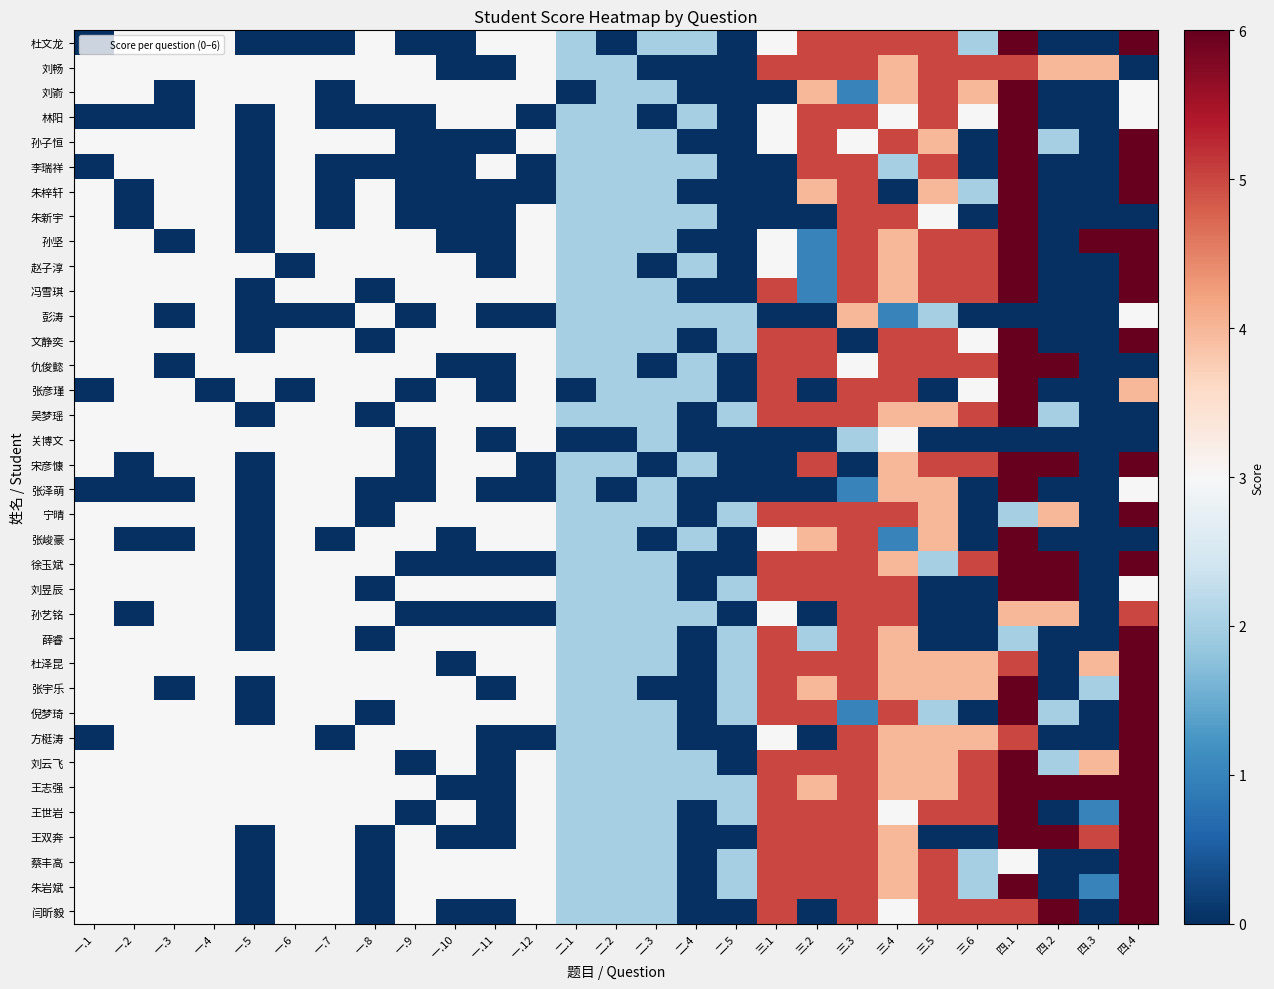

Reading left to right, extract all data points from this chart.

杜文龙: 一.1=0	一.2=3	一.3=3	一.4=3	一.5=0	一.6=0	一.7=0	一.8=3	一.9=0	一.10=0	一.11=3	一.12=3	二.1=2	二.2=0	二.3=2	二.4=2	二.5=0	三.1=3	三.2=5	三.3=5	三.4=5	三.5=5	三.6=2	四.1=6	四.2=0	四.3=0	四.4=6
刘畅: 一.1=3	一.2=3	一.3=3	一.4=3	一.5=3	一.6=3	一.7=3	一.8=3	一.9=3	一.10=0	一.11=0	一.12=3	二.1=2	二.2=2	二.3=0	二.4=0	二.5=0	三.1=5	三.2=5	三.3=5	三.4=4	三.5=5	三.6=5	四.1=5	四.2=4	四.3=4	四.4=0
刘嵛: 一.1=3	一.2=3	一.3=0	一.4=3	一.5=3	一.6=3	一.7=0	一.8=3	一.9=3	一.10=3	一.11=3	一.12=3	二.1=0	二.2=2	二.3=2	二.4=0	二.5=0	三.1=0	三.2=4	三.3=1	三.4=4	三.5=5	三.6=4	四.1=6	四.2=0	四.3=0	四.4=3
林阳: 一.1=0	一.2=0	一.3=0	一.4=3	一.5=0	一.6=3	一.7=0	一.8=0	一.9=0	一.10=3	一.11=3	一.12=0	二.1=2	二.2=2	二.3=0	二.4=2	二.5=0	三.1=3	三.2=5	三.3=5	三.4=3	三.5=5	三.6=3	四.1=6	四.2=0	四.3=0	四.4=3
孙子恒: 一.1=3	一.2=3	一.3=3	一.4=3	一.5=0	一.6=3	一.7=3	一.8=3	一.9=0	一.10=0	一.11=0	一.12=3	二.1=2	二.2=2	二.3=2	二.4=0	二.5=0	三.1=3	三.2=5	三.3=3	三.4=5	三.5=4	三.6=0	四.1=6	四.2=2	四.3=0	四.4=6
李瑞祥: 一.1=0	一.2=3	一.3=3	一.4=3	一.5=0	一.6=3	一.7=0	一.8=0	一.9=0	一.10=0	一.11=3	一.12=0	二.1=2	二.2=2	二.3=2	二.4=2	二.5=0	三.1=0	三.2=5	三.3=5	三.4=2	三.5=5	三.6=0	四.1=6	四.2=0	四.3=0	四.4=6
朱梓轩: 一.1=3	一.2=0	一.3=3	一.4=3	一.5=0	一.6=3	一.7=0	一.8=3	一.9=0	一.10=0	一.11=0	一.12=0	二.1=2	二.2=2	二.3=2	二.4=0	二.5=0	三.1=0	三.2=4	三.3=5	三.4=0	三.5=4	三.6=2	四.1=6	四.2=0	四.3=0	四.4=6
朱新宇: 一.1=3	一.2=0	一.3=3	一.4=3	一.5=0	一.6=3	一.7=0	一.8=3	一.9=0	一.10=0	一.11=0	一.12=3	二.1=2	二.2=2	二.3=2	二.4=2	二.5=0	三.1=0	三.2=0	三.3=5	三.4=5	三.5=3	三.6=0	四.1=6	四.2=0	四.3=0	四.4=0
孙坚: 一.1=3	一.2=3	一.3=0	一.4=3	一.5=0	一.6=3	一.7=3	一.8=3	一.9=3	一.10=0	一.11=0	一.12=3	二.1=2	二.2=2	二.3=2	二.4=0	二.5=0	三.1=3	三.2=1	三.3=5	三.4=4	三.5=5	三.6=5	四.1=6	四.2=0	四.3=6	四.4=6
赵子淳: 一.1=3	一.2=3	一.3=3	一.4=3	一.5=3	一.6=0	一.7=3	一.8=3	一.9=3	一.10=3	一.11=0	一.12=3	二.1=2	二.2=2	二.3=0	二.4=2	二.5=0	三.1=3	三.2=1	三.3=5	三.4=4	三.5=5	三.6=5	四.1=6	四.2=0	四.3=0	四.4=6
冯雪琪: 一.1=3	一.2=3	一.3=3	一.4=3	一.5=0	一.6=3	一.7=3	一.8=0	一.9=3	一.10=3	一.11=3	一.12=3	二.1=2	二.2=2	二.3=2	二.4=0	二.5=0	三.1=5	三.2=1	三.3=5	三.4=4	三.5=5	三.6=5	四.1=6	四.2=0	四.3=0	四.4=6
彭涛: 一.1=3	一.2=3	一.3=0	一.4=3	一.5=0	一.6=0	一.7=0	一.8=3	一.9=0	一.10=3	一.11=0	一.12=0	二.1=2	二.2=2	二.3=2	二.4=2	二.5=2	三.1=0	三.2=0	三.3=4	三.4=1	三.5=2	三.6=0	四.1=0	四.2=0	四.3=0	四.4=3
文静奕: 一.1=3	一.2=3	一.3=3	一.4=3	一.5=0	一.6=3	一.7=3	一.8=0	一.9=3	一.10=3	一.11=3	一.12=3	二.1=2	二.2=2	二.3=2	二.4=0	二.5=2	三.1=5	三.2=5	三.3=0	三.4=5	三.5=5	三.6=3	四.1=6	四.2=0	四.3=0	四.4=6
仇俊懿: 一.1=3	一.2=3	一.3=0	一.4=3	一.5=3	一.6=3	一.7=3	一.8=3	一.9=3	一.10=0	一.11=0	一.12=3	二.1=2	二.2=2	二.3=0	二.4=2	二.5=0	三.1=5	三.2=5	三.3=3	三.4=5	三.5=5	三.6=5	四.1=6	四.2=6	四.3=0	四.4=0
张彦瑾: 一.1=0	一.2=3	一.3=3	一.4=0	一.5=3	一.6=0	一.7=3	一.8=3	一.9=0	一.10=3	一.11=0	一.12=3	二.1=0	二.2=2	二.3=2	二.4=2	二.5=0	三.1=5	三.2=0	三.3=5	三.4=5	三.5=0	三.6=3	四.1=6	四.2=0	四.3=0	四.4=4
吴梦瑶: 一.1=3	一.2=3	一.3=3	一.4=3	一.5=0	一.6=3	一.7=3	一.8=0	一.9=3	一.10=3	一.11=3	一.12=3	二.1=2	二.2=2	二.3=2	二.4=0	二.5=2	三.1=5	三.2=5	三.3=5	三.4=4	三.5=4	三.6=5	四.1=6	四.2=2	四.3=0	四.4=0
关博文: 一.1=3	一.2=3	一.3=3	一.4=3	一.5=3	一.6=3	一.7=3	一.8=3	一.9=0	一.10=3	一.11=0	一.12=3	二.1=0	二.2=0	二.3=2	二.4=0	二.5=0	三.1=0	三.2=0	三.3=2	三.4=3	三.5=0	三.6=0	四.1=0	四.2=0	四.3=0	四.4=0
宋彦慷: 一.1=3	一.2=0	一.3=3	一.4=3	一.5=0	一.6=3	一.7=3	一.8=3	一.9=0	一.10=3	一.11=3	一.12=0	二.1=2	二.2=2	二.3=0	二.4=2	二.5=0	三.1=0	三.2=5	三.3=0	三.4=4	三.5=5	三.6=5	四.1=6	四.2=6	四.3=0	四.4=6
张泽萌: 一.1=0	一.2=0	一.3=0	一.4=3	一.5=0	一.6=3	一.7=3	一.8=0	一.9=0	一.10=3	一.11=0	一.12=0	二.1=2	二.2=0	二.3=2	二.4=0	二.5=0	三.1=0	三.2=0	三.3=1	三.4=4	三.5=4	三.6=0	四.1=6	四.2=0	四.3=0	四.4=3
宁晴: 一.1=3	一.2=3	一.3=3	一.4=3	一.5=0	一.6=3	一.7=3	一.8=0	一.9=3	一.10=3	一.11=3	一.12=3	二.1=2	二.2=2	二.3=2	二.4=0	二.5=2	三.1=5	三.2=5	三.3=5	三.4=5	三.5=4	三.6=0	四.1=2	四.2=4	四.3=0	四.4=6
张峻豪: 一.1=3	一.2=0	一.3=0	一.4=3	一.5=0	一.6=3	一.7=0	一.8=3	一.9=3	一.10=0	一.11=3	一.12=3	二.1=2	二.2=2	二.3=0	二.4=2	二.5=0	三.1=3	三.2=4	三.3=5	三.4=1	三.5=4	三.6=0	四.1=6	四.2=0	四.3=0	四.4=0
徐玉斌: 一.1=3	一.2=3	一.3=3	一.4=3	一.5=0	一.6=3	一.7=3	一.8=3	一.9=0	一.10=0	一.11=0	一.12=0	二.1=2	二.2=2	二.3=2	二.4=0	二.5=0	三.1=5	三.2=5	三.3=5	三.4=4	三.5=2	三.6=5	四.1=6	四.2=6	四.3=0	四.4=6
刘昱辰: 一.1=3	一.2=3	一.3=3	一.4=3	一.5=0	一.6=3	一.7=3	一.8=0	一.9=3	一.10=3	一.11=3	一.12=3	二.1=2	二.2=2	二.3=2	二.4=0	二.5=2	三.1=5	三.2=5	三.3=5	三.4=5	三.5=0	三.6=0	四.1=6	四.2=6	四.3=0	四.4=3
孙艺铭: 一.1=3	一.2=0	一.3=3	一.4=3	一.5=0	一.6=3	一.7=3	一.8=3	一.9=0	一.10=0	一.11=0	一.12=0	二.1=2	二.2=2	二.3=2	二.4=2	二.5=0	三.1=3	三.2=0	三.3=5	三.4=5	三.5=0	三.6=0	四.1=4	四.2=4	四.3=0	四.4=5
薛睿: 一.1=3	一.2=3	一.3=3	一.4=3	一.5=0	一.6=3	一.7=3	一.8=0	一.9=3	一.10=3	一.11=3	一.12=3	二.1=2	二.2=2	二.3=2	二.4=0	二.5=2	三.1=5	三.2=2	三.3=5	三.4=4	三.5=0	三.6=0	四.1=2	四.2=0	四.3=0	四.4=6
杜泽昆: 一.1=3	一.2=3	一.3=3	一.4=3	一.5=3	一.6=3	一.7=3	一.8=3	一.9=3	一.10=0	一.11=3	一.12=3	二.1=2	二.2=2	二.3=2	二.4=0	二.5=2	三.1=5	三.2=5	三.3=5	三.4=4	三.5=4	三.6=4	四.1=5	四.2=0	四.3=4	四.4=6
张宇乐: 一.1=3	一.2=3	一.3=0	一.4=3	一.5=0	一.6=3	一.7=3	一.8=3	一.9=3	一.10=3	一.11=0	一.12=3	二.1=2	二.2=2	二.3=0	二.4=0	二.5=2	三.1=5	三.2=4	三.3=5	三.4=4	三.5=4	三.6=4	四.1=6	四.2=0	四.3=2	四.4=6
倪梦琦: 一.1=3	一.2=3	一.3=3	一.4=3	一.5=0	一.6=3	一.7=3	一.8=0	一.9=3	一.10=3	一.11=3	一.12=3	二.1=2	二.2=2	二.3=2	二.4=0	二.5=2	三.1=5	三.2=5	三.3=1	三.4=5	三.5=2	三.6=0	四.1=6	四.2=2	四.3=0	四.4=6
方梃涛: 一.1=0	一.2=3	一.3=3	一.4=3	一.5=3	一.6=3	一.7=0	一.8=3	一.9=3	一.10=3	一.11=0	一.12=0	二.1=2	二.2=2	二.3=2	二.4=0	二.5=0	三.1=3	三.2=0	三.3=5	三.4=4	三.5=4	三.6=4	四.1=5	四.2=0	四.3=0	四.4=6
刘云飞: 一.1=3	一.2=3	一.3=3	一.4=3	一.5=3	一.6=3	一.7=3	一.8=3	一.9=0	一.10=3	一.11=0	一.12=3	二.1=2	二.2=2	二.3=2	二.4=2	二.5=0	三.1=5	三.2=5	三.3=5	三.4=4	三.5=4	三.6=5	四.1=6	四.2=2	四.3=4	四.4=6
王志强: 一.1=3	一.2=3	一.3=3	一.4=3	一.5=3	一.6=3	一.7=3	一.8=3	一.9=3	一.10=0	一.11=0	一.12=3	二.1=2	二.2=2	二.3=2	二.4=2	二.5=2	三.1=5	三.2=4	三.3=5	三.4=4	三.5=4	三.6=5	四.1=6	四.2=6	四.3=6	四.4=6
王世岩: 一.1=3	一.2=3	一.3=3	一.4=3	一.5=3	一.6=3	一.7=3	一.8=3	一.9=0	一.10=3	一.11=0	一.12=3	二.1=2	二.2=2	二.3=2	二.4=0	二.5=2	三.1=5	三.2=5	三.3=5	三.4=3	三.5=5	三.6=5	四.1=6	四.2=0	四.3=1	四.4=6
王双奔: 一.1=3	一.2=3	一.3=3	一.4=3	一.5=0	一.6=3	一.7=3	一.8=0	一.9=3	一.10=0	一.11=0	一.12=3	二.1=2	二.2=2	二.3=2	二.4=0	二.5=0	三.1=5	三.2=5	三.3=5	三.4=4	三.5=0	三.6=0	四.1=6	四.2=6	四.3=5	四.4=6
蔡丰高: 一.1=3	一.2=3	一.3=3	一.4=3	一.5=0	一.6=3	一.7=3	一.8=0	一.9=3	一.10=3	一.11=3	一.12=3	二.1=2	二.2=2	二.3=2	二.4=0	二.5=2	三.1=5	三.2=5	三.3=5	三.4=4	三.5=5	三.6=2	四.1=3	四.2=0	四.3=0	四.4=6
朱岩斌: 一.1=3	一.2=3	一.3=3	一.4=3	一.5=0	一.6=3	一.7=3	一.8=0	一.9=3	一.10=3	一.11=3	一.12=3	二.1=2	二.2=2	二.3=2	二.4=0	二.5=2	三.1=5	三.2=5	三.3=5	三.4=4	三.5=5	三.6=2	四.1=6	四.2=0	四.3=1	四.4=6
闫昕毅: 一.1=3	一.2=3	一.3=3	一.4=3	一.5=0	一.6=3	一.7=3	一.8=0	一.9=3	一.10=0	一.11=0	一.12=3	二.1=2	二.2=2	二.3=2	二.4=0	二.5=0	三.1=5	三.2=0	三.3=5	三.4=3	三.5=5	三.6=5	四.1=5	四.2=6	四.3=0	四.4=6